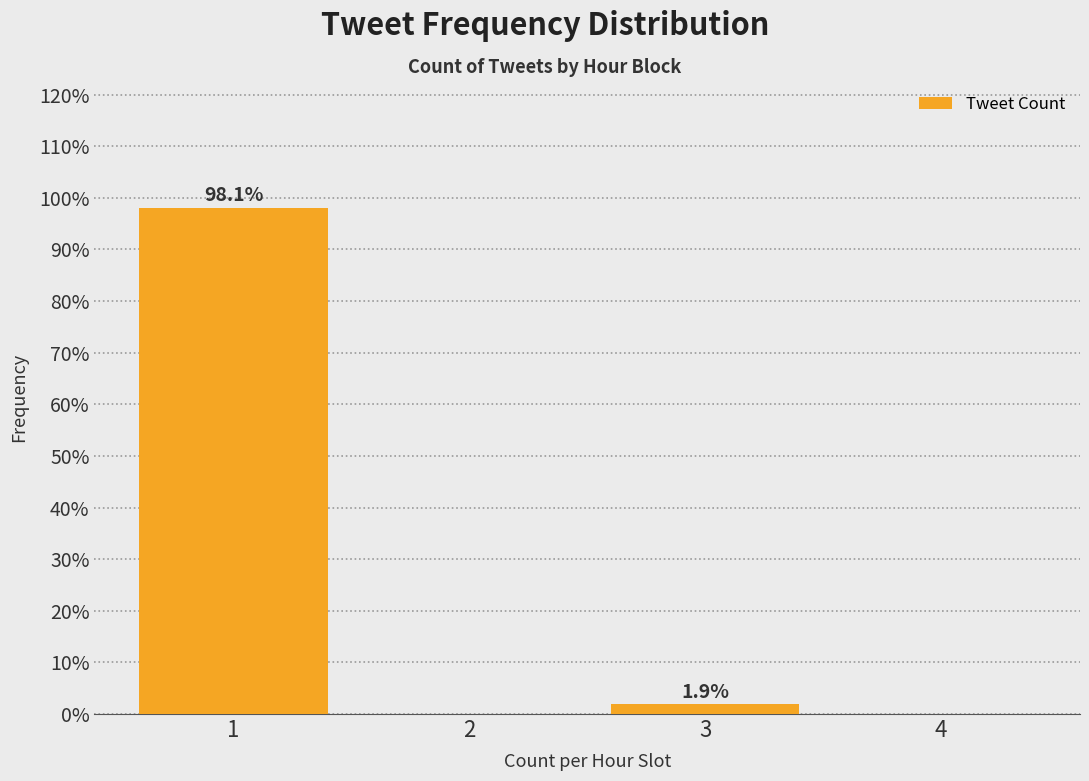

Which range on the x-axis has the tallest bar?

0.5 to 1.5